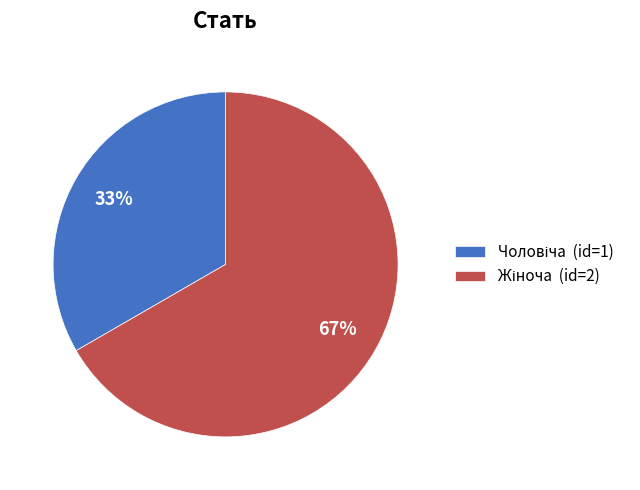

To the nearest percent, what is the average slice percentage?

50%